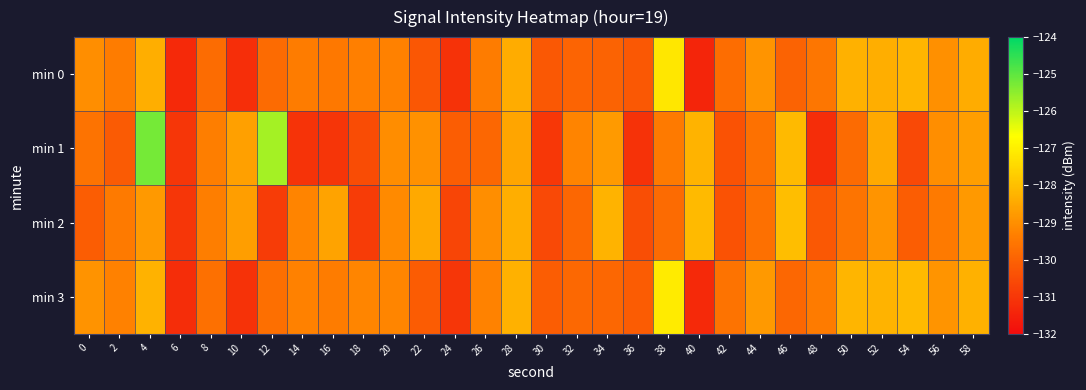

Between 30 and 44, which series saw the biggest shift?

min 1